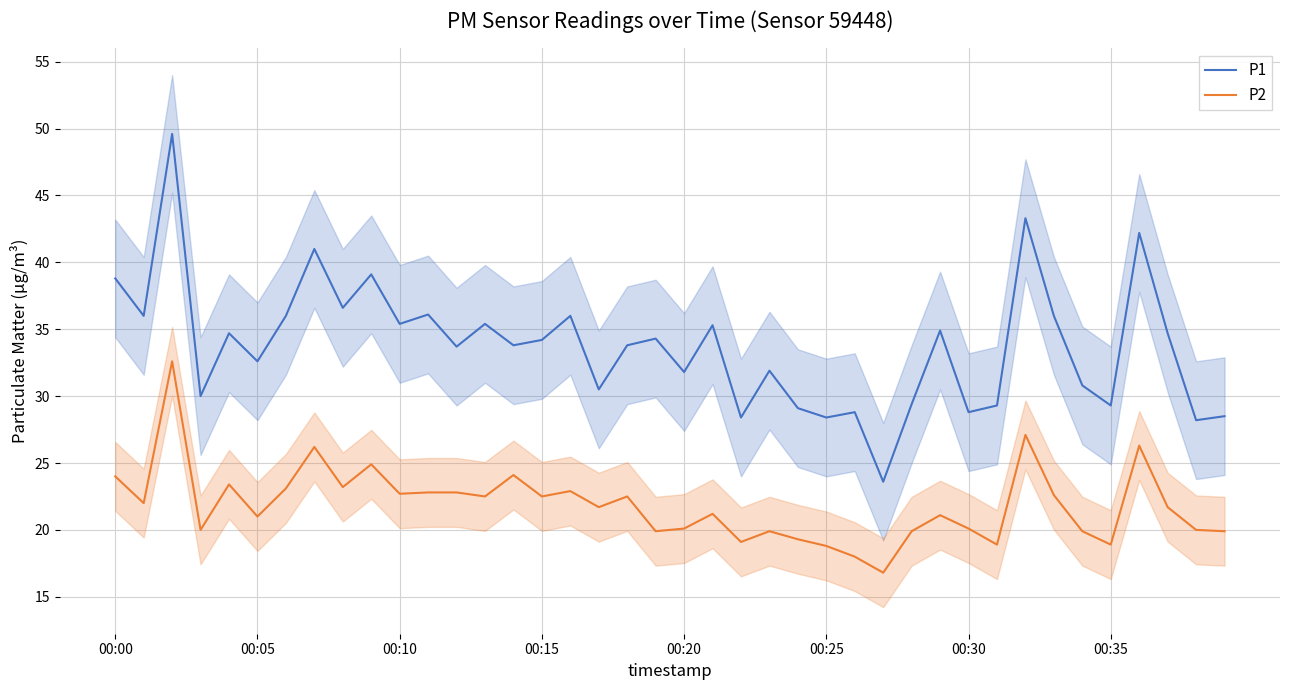

What is the minimum value for P2?

16.8